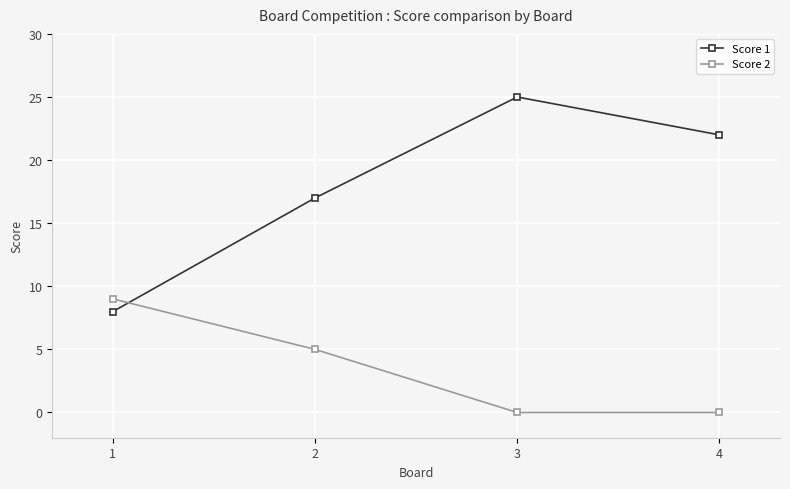

Which series has the widest spread of values?

Score 1